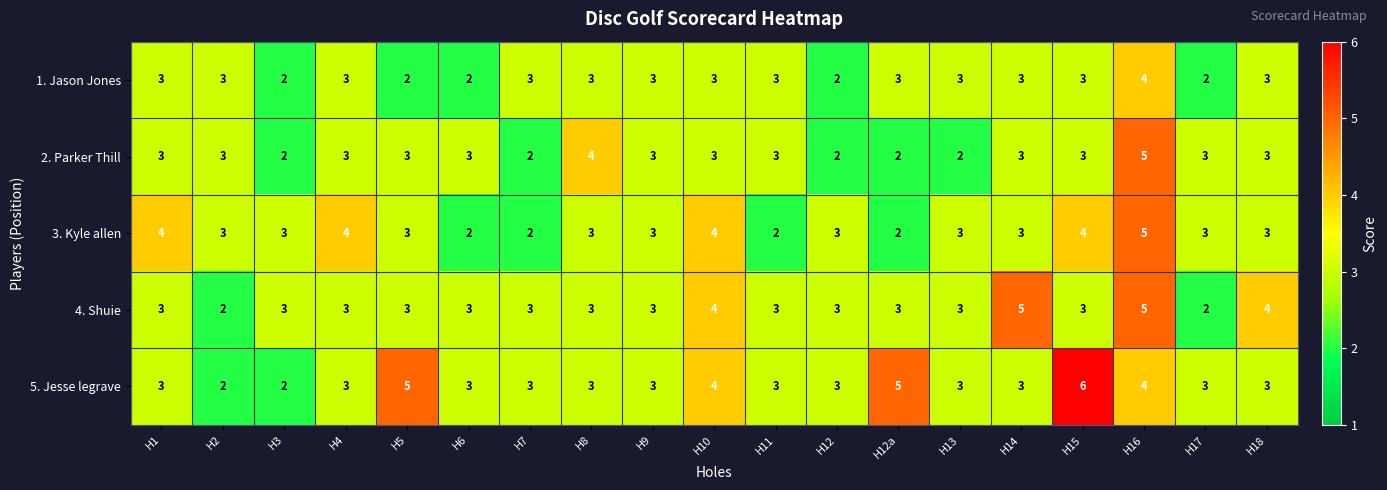

Between H16 and H17, which series saw the biggest shift?

4. Shuie